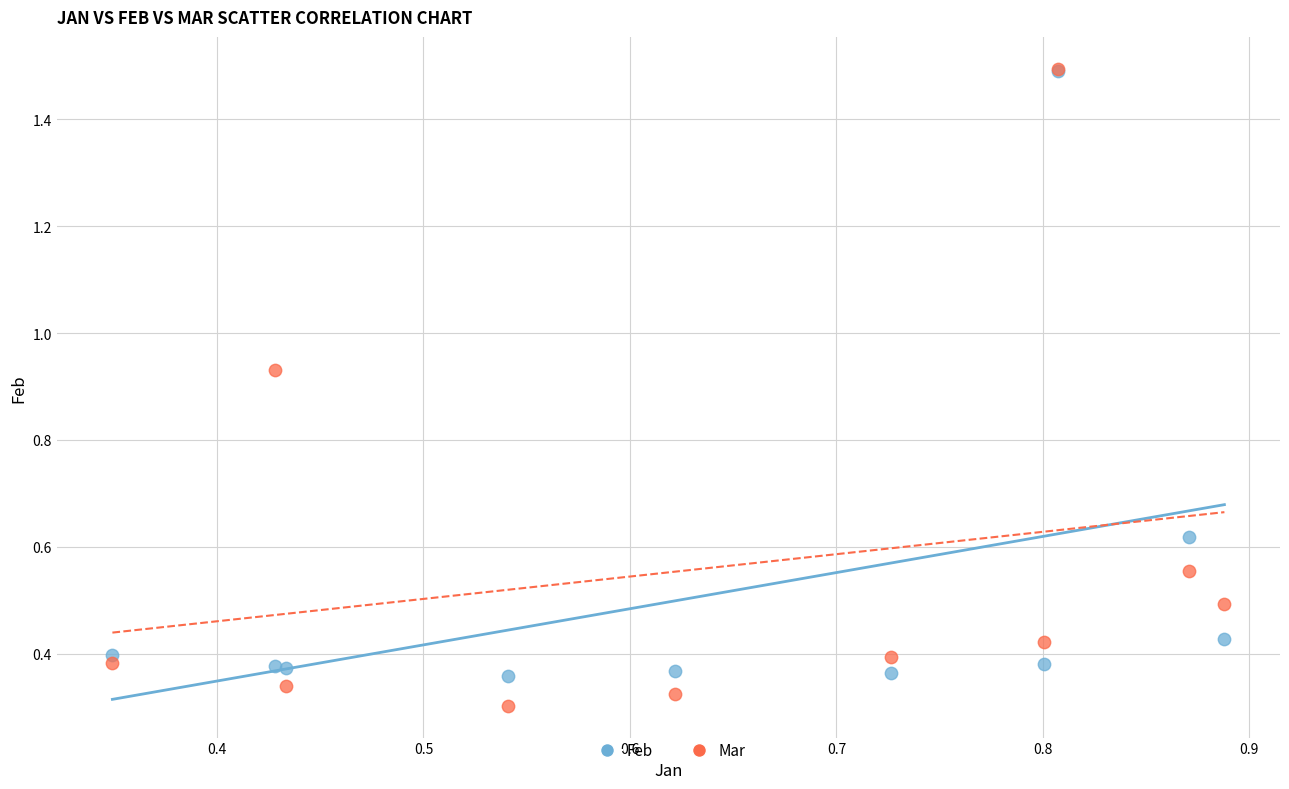

What are all the series names shown in the legend?

Feb, Mar